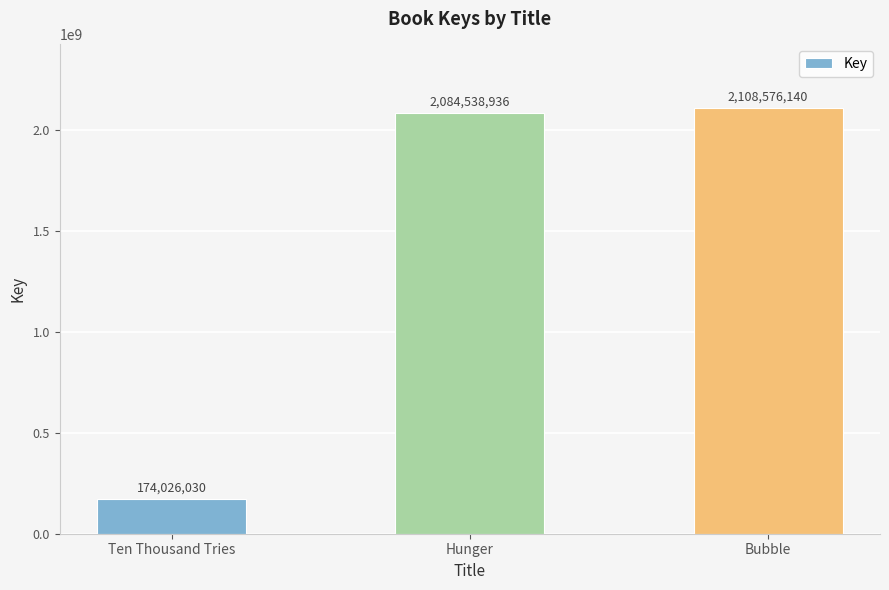

What is the ratio of the value at Bubble to the value at Hunger?

1.0